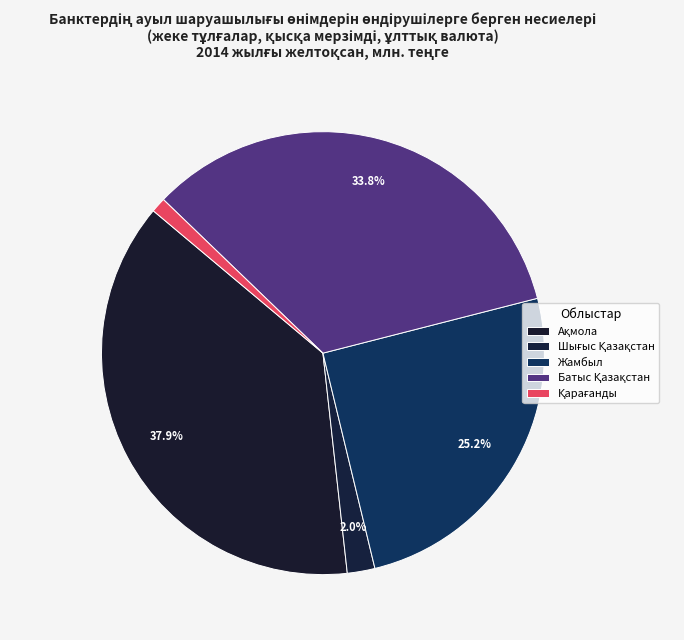

Count the number of slices in the pie.

5